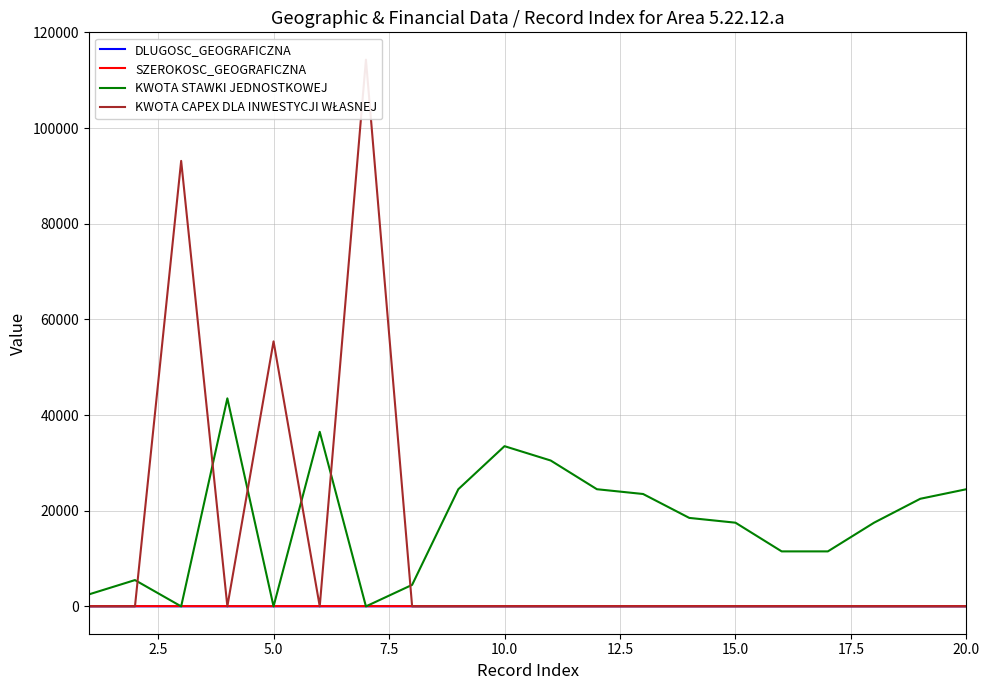

What is the approximate value of KWOTA STAWKI JEDNOSTKOWEJ at 15.0?

17500.0